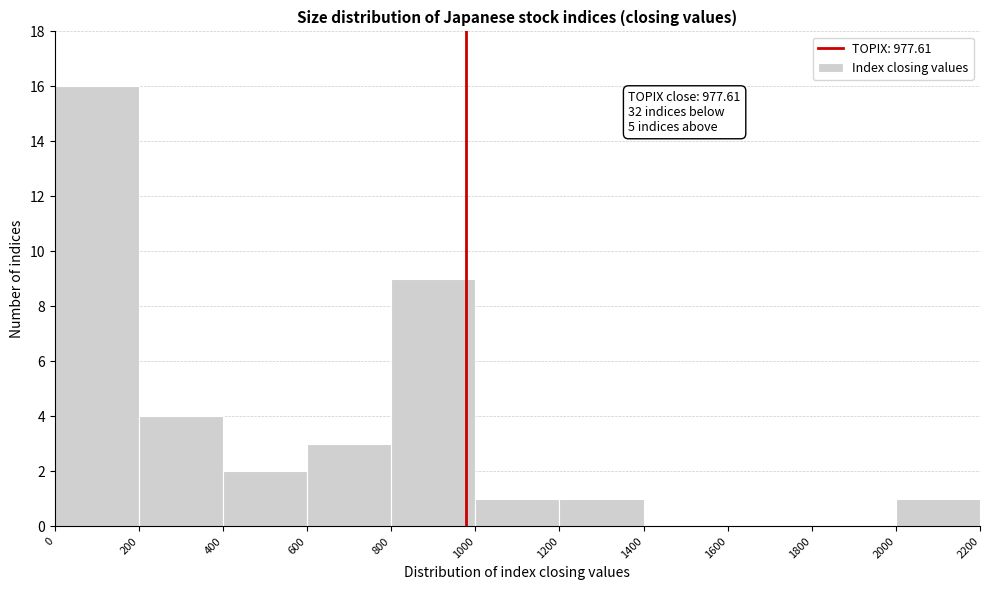

Over which range of the x-axis is the bar tallest?

0 to 200